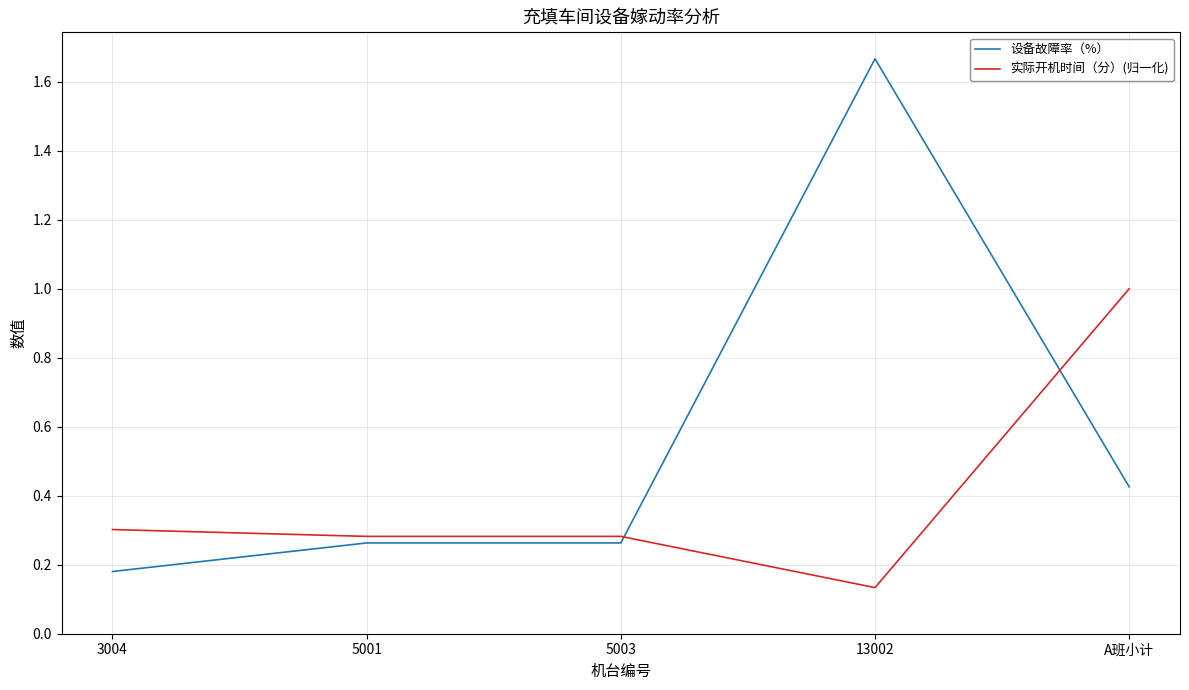

The 设备故障率（%） series shows 0.2 at A班小计. True or false?

False